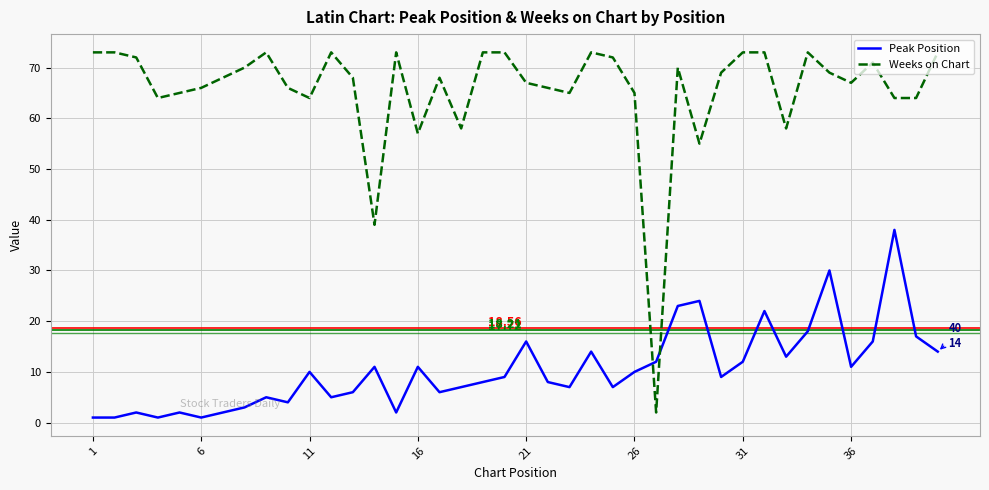

Rank the series by their average value, from highest to lowest.

Weeks on Chart, Peak Position